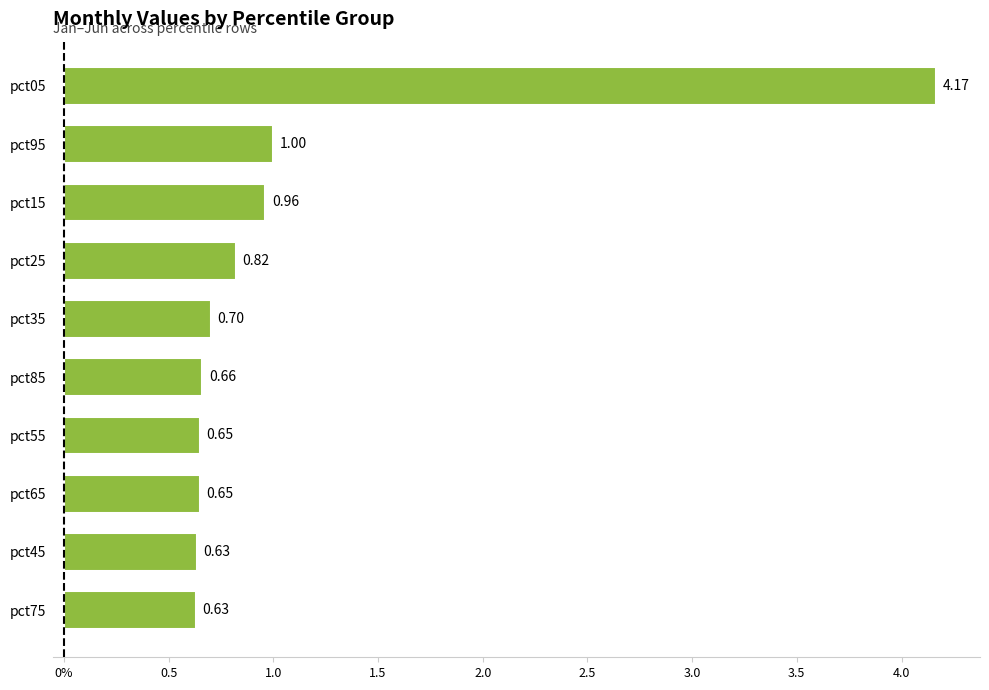

What is the minimum value shown in the chart?

0.6